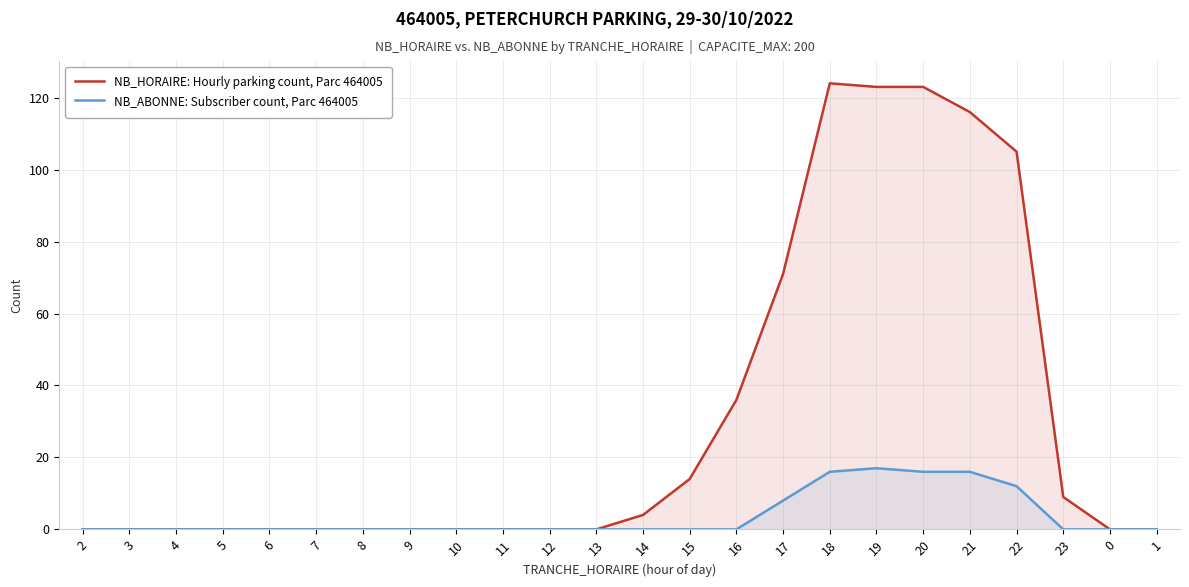

How many lines are shown in the chart?

2